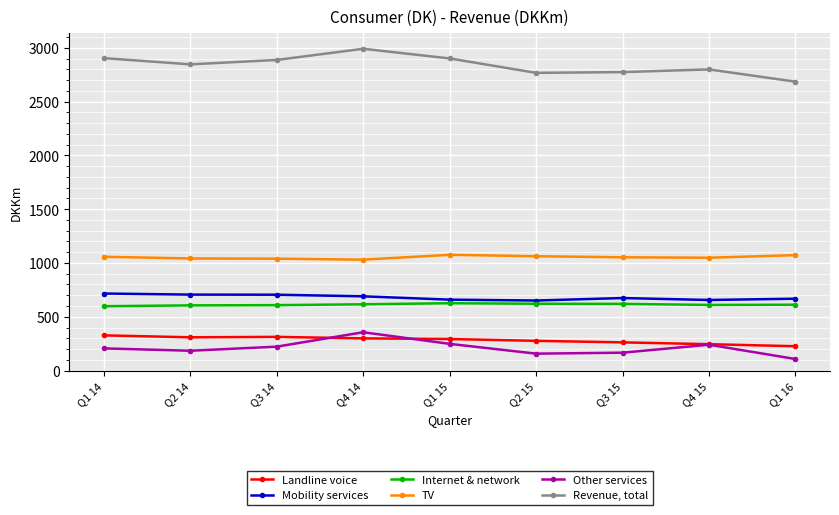

What is the value of the Mobility services point at the 9th from the left?

668